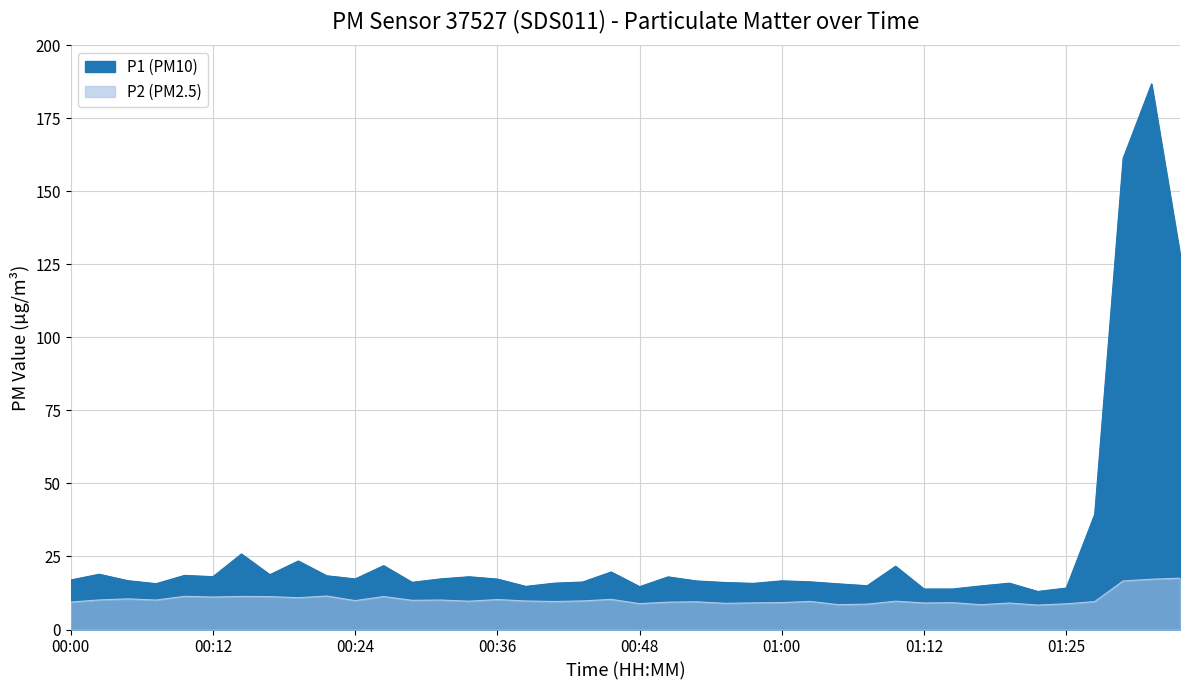

The value of P1 at 01:15 is 13.9. True or false?

True